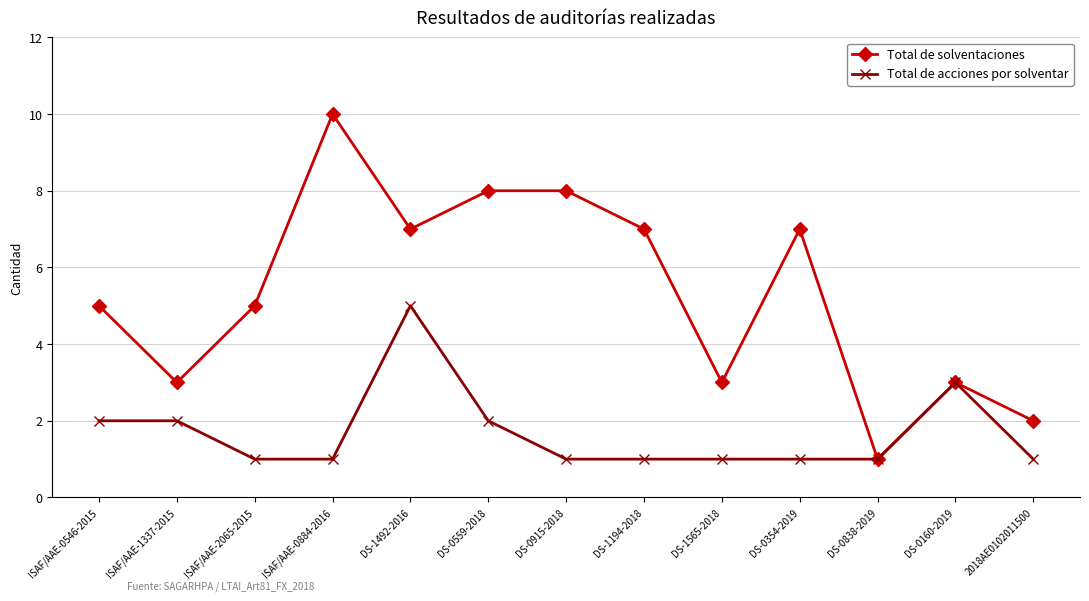

Does the chart have visible grid lines?

Yes